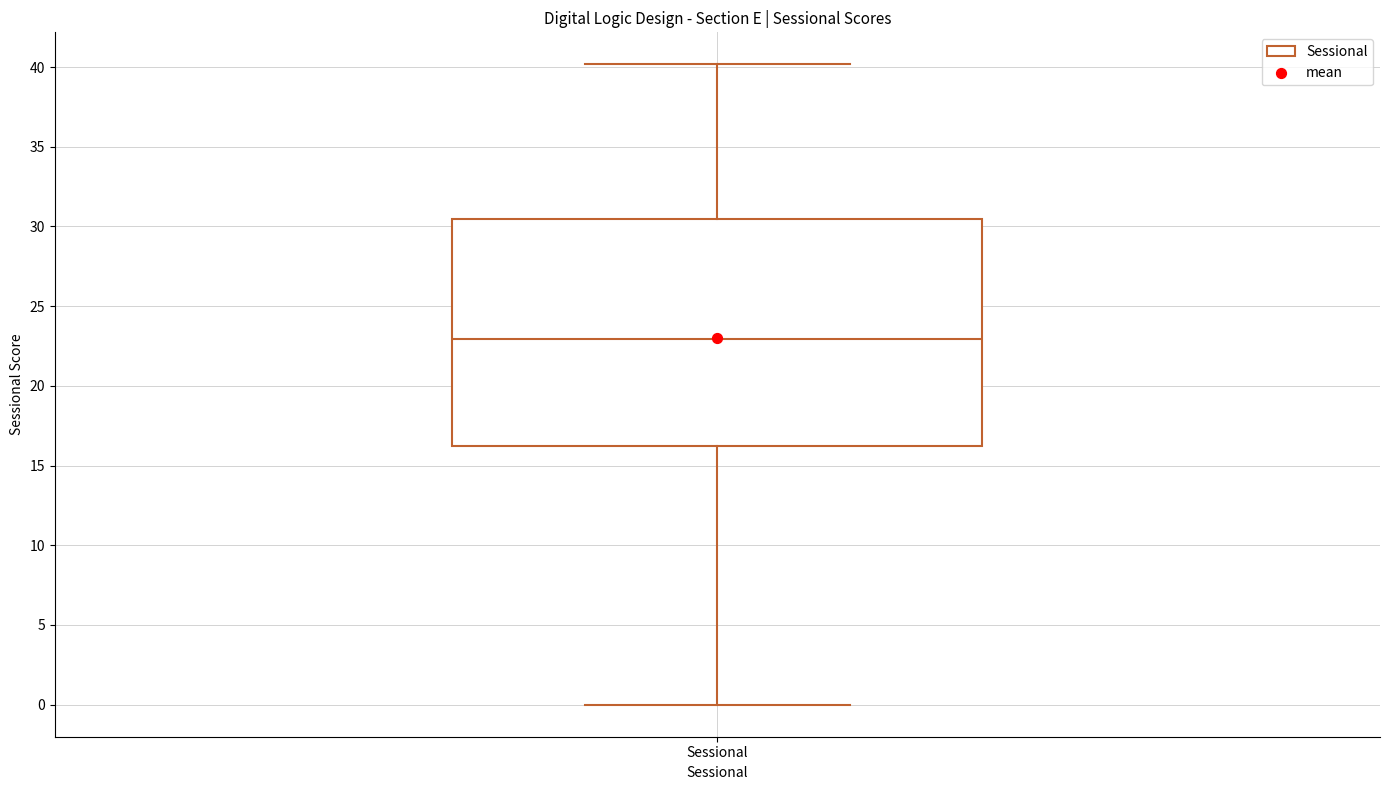

Transcribe this box plot: give where the median line is, the range the box spans, and where the two whiskers end, as read against the y-axis. The values are not printed on the chart, so give them approximately, as read against the axis.

median 23.0, box 16.0 to 30.5, whiskers 0.0 to 40.0